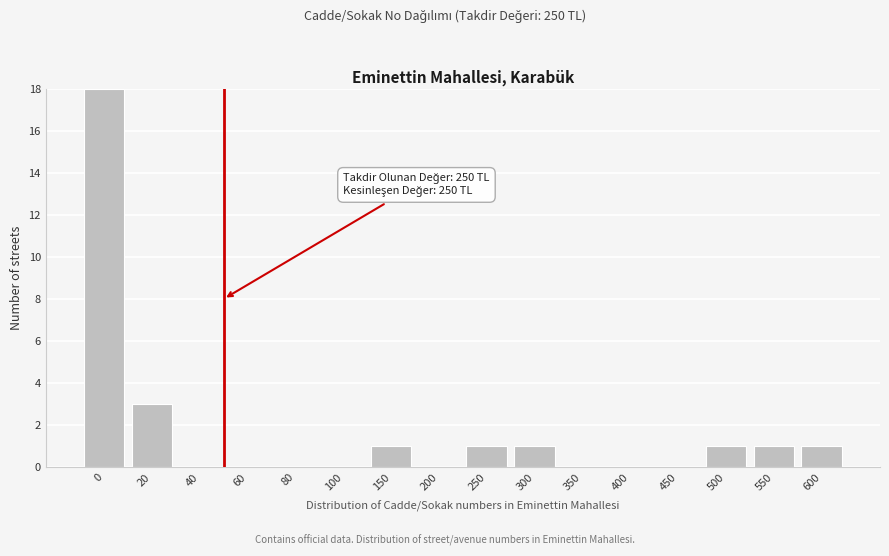

Reading left to right, transcribe all the data shown in this chart.

0=18	20=3	40=0	60=0	80=0	100=0	150=1	200=0	250=1	300=1	350=0	400=0	450=0	500=1	550=1	600=1